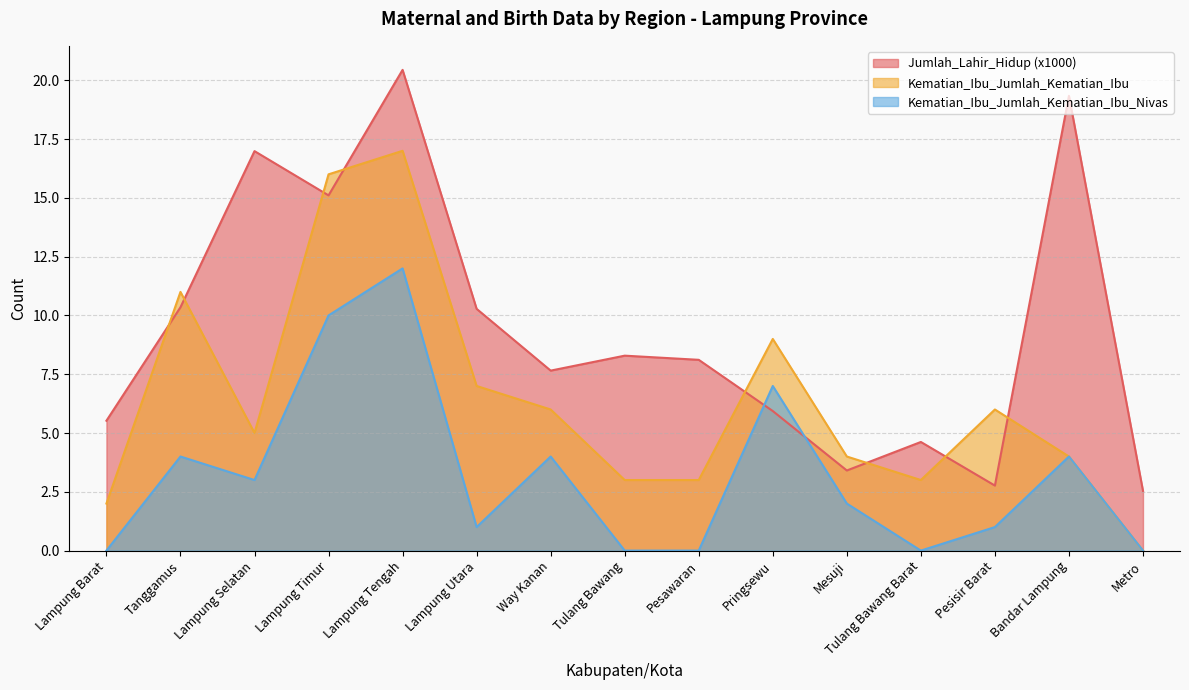

What is the difference between the maximum and minimum values in the Kematian_Ibu_Jumlah_Kematian_Ibu_Nivas series?

12.0